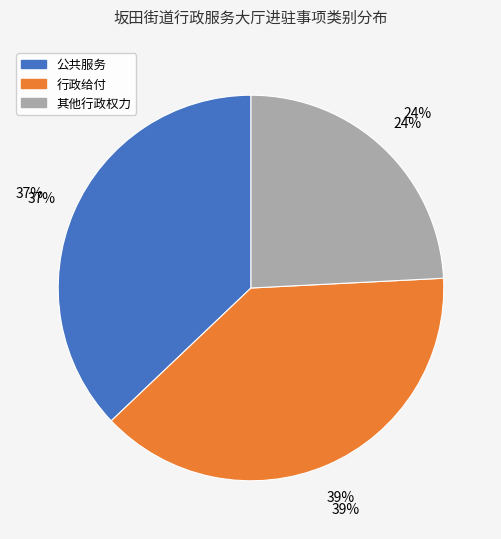

Does 其他行政权力 represent more than half of the total?

No